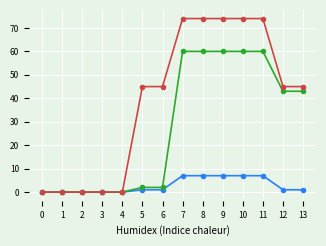

What is the maximum value shown in the chart?

74